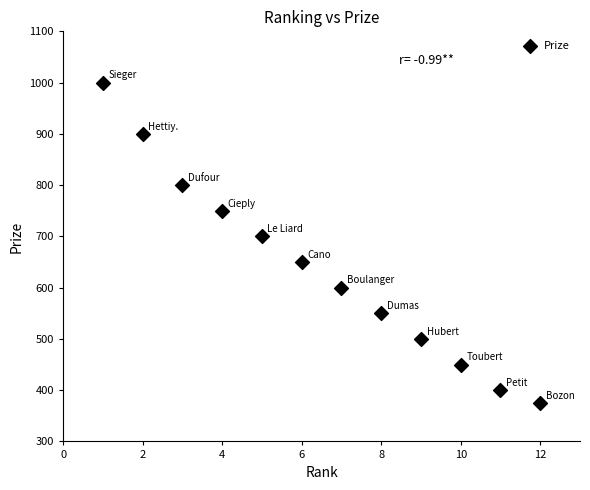

What Y value in the scatter plot is closest to 687?

700